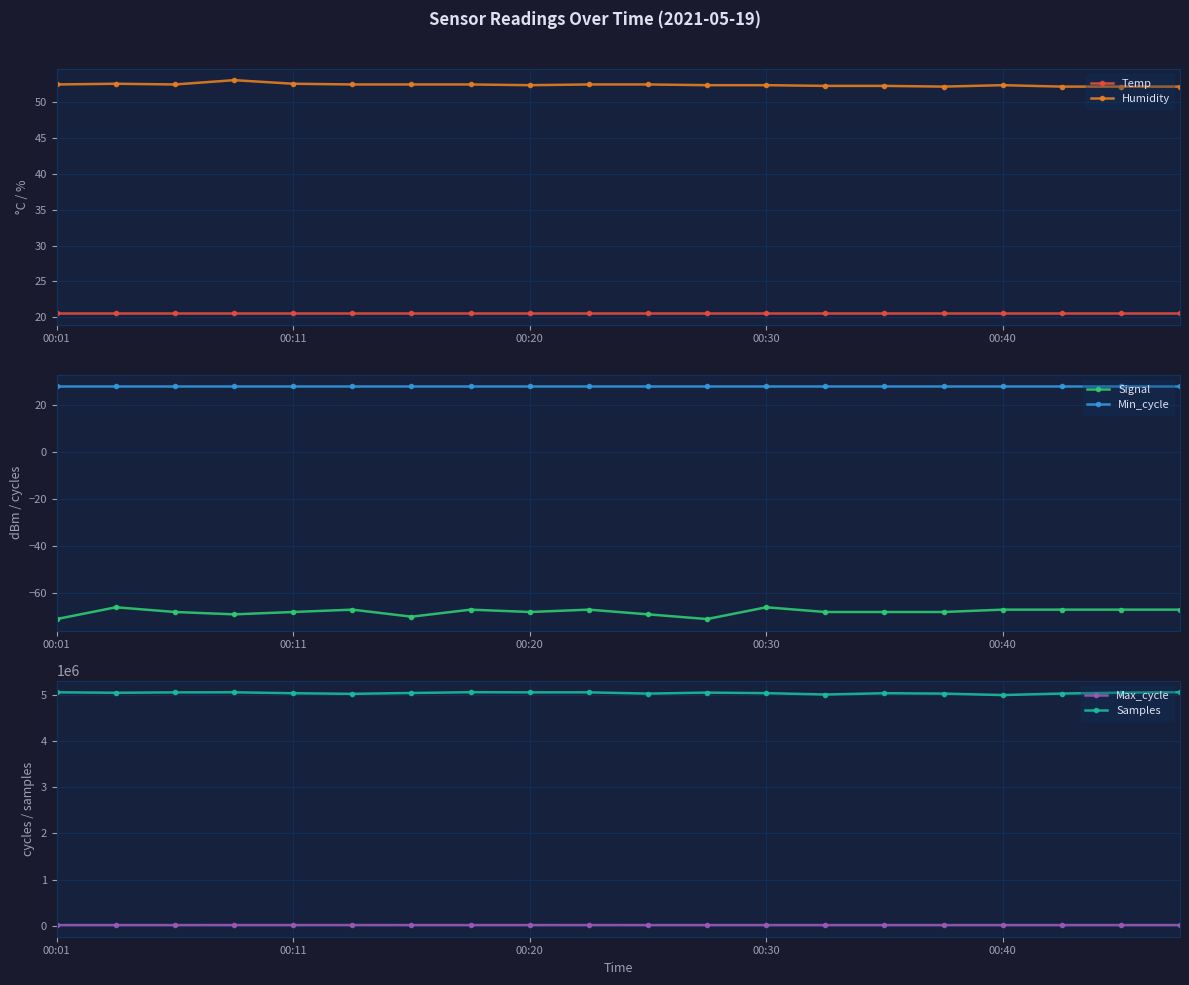

True or false: Humidity and Temp cross at least once.

False